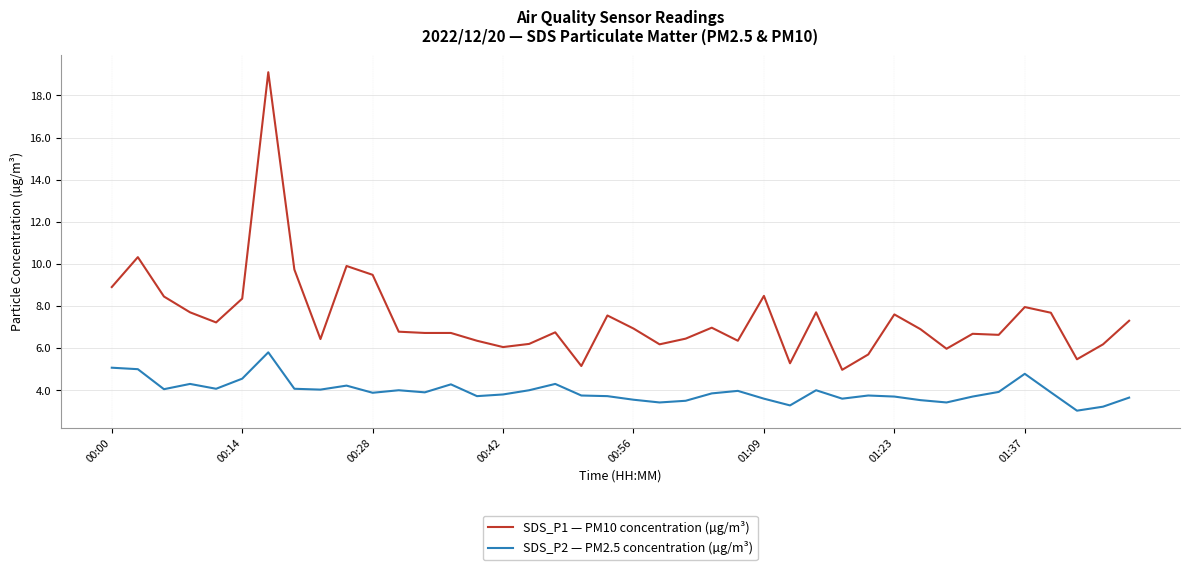

What is the difference between the maximum and minimum values in the SDS_P2 — PM2.5 concentration (µg/m³) series?

2.8